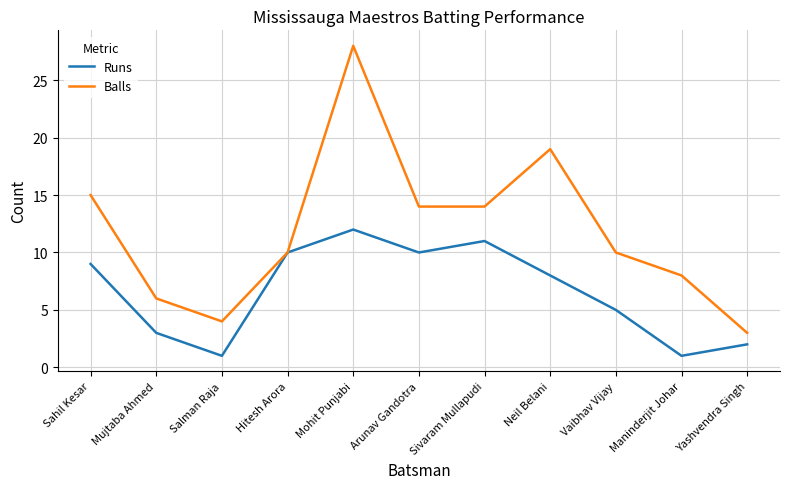

What position from the left is Vaibhav Vijay?

9